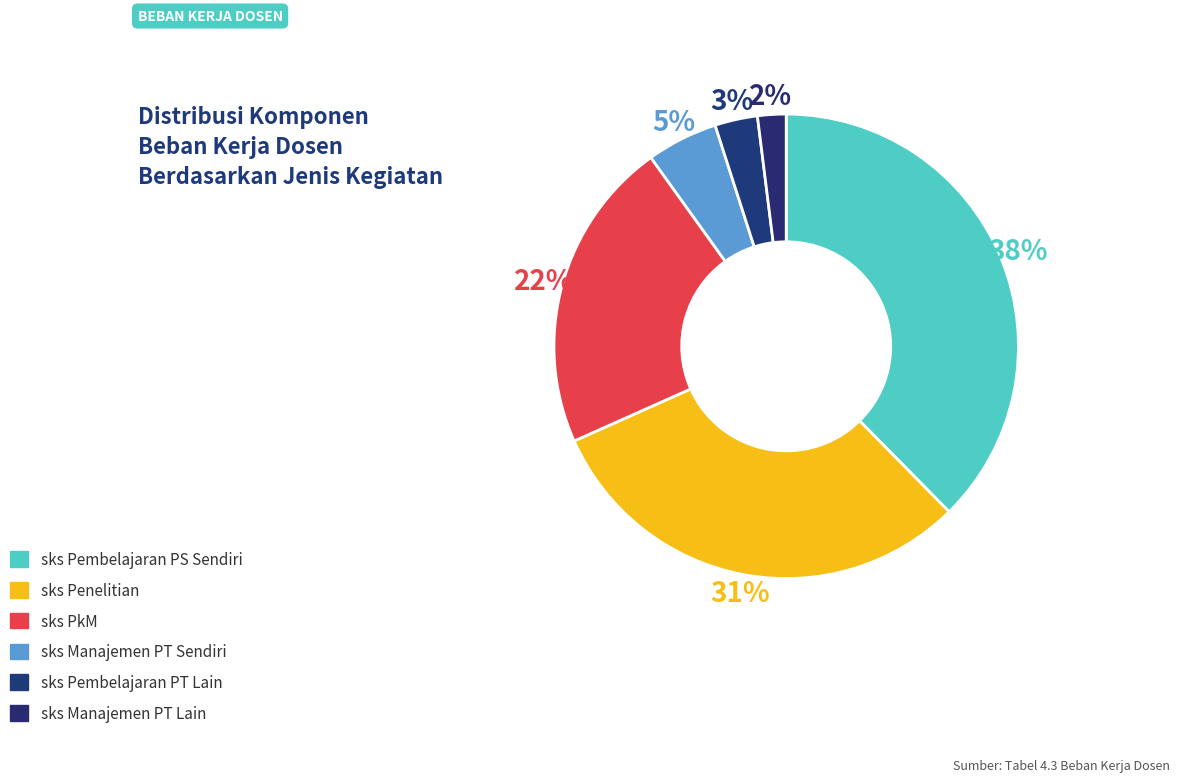

Is it true that sks Pembelajaran PS Sendiri is 38% of the pie?

True